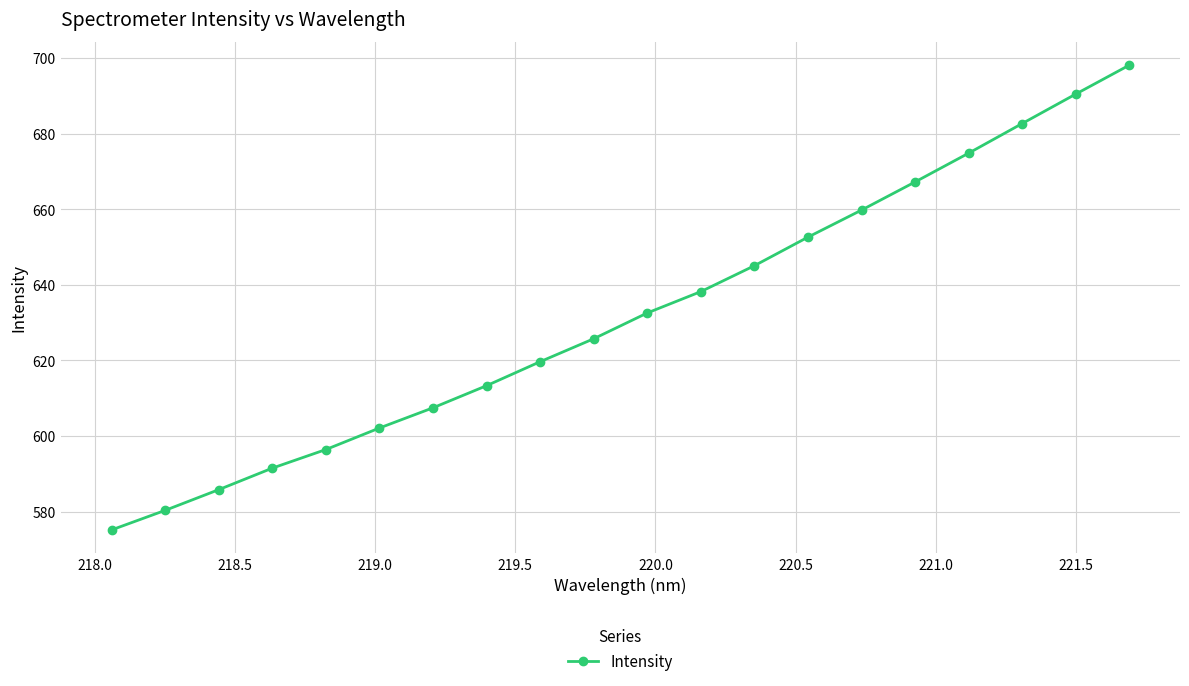

What is the minimum value shown in the chart?

575.1